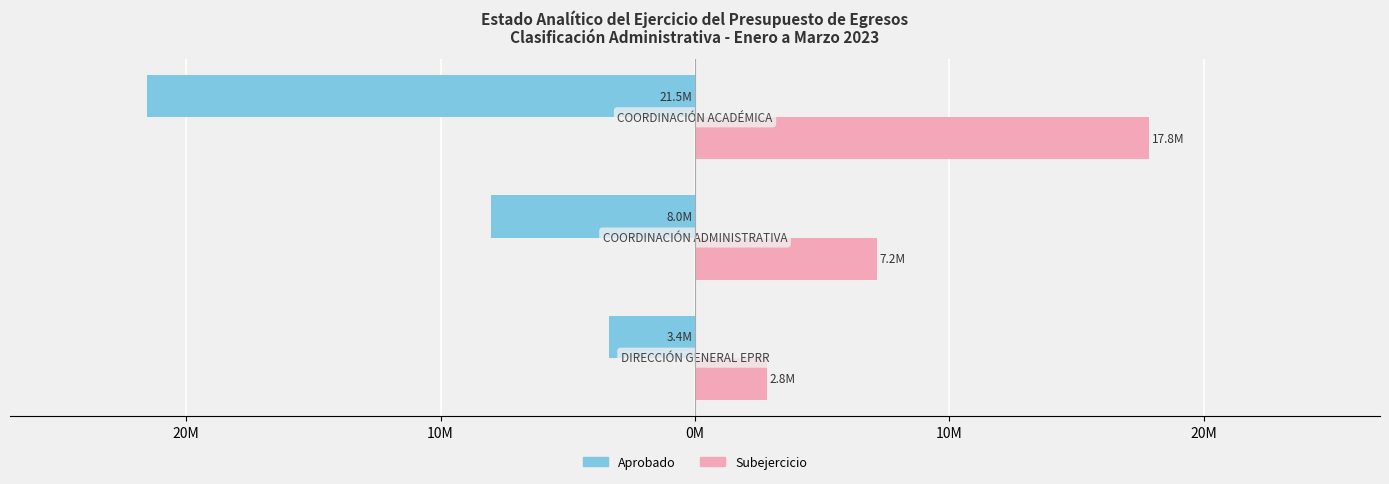

What are all the series names shown in the legend?

Aprobado, Subejercicio